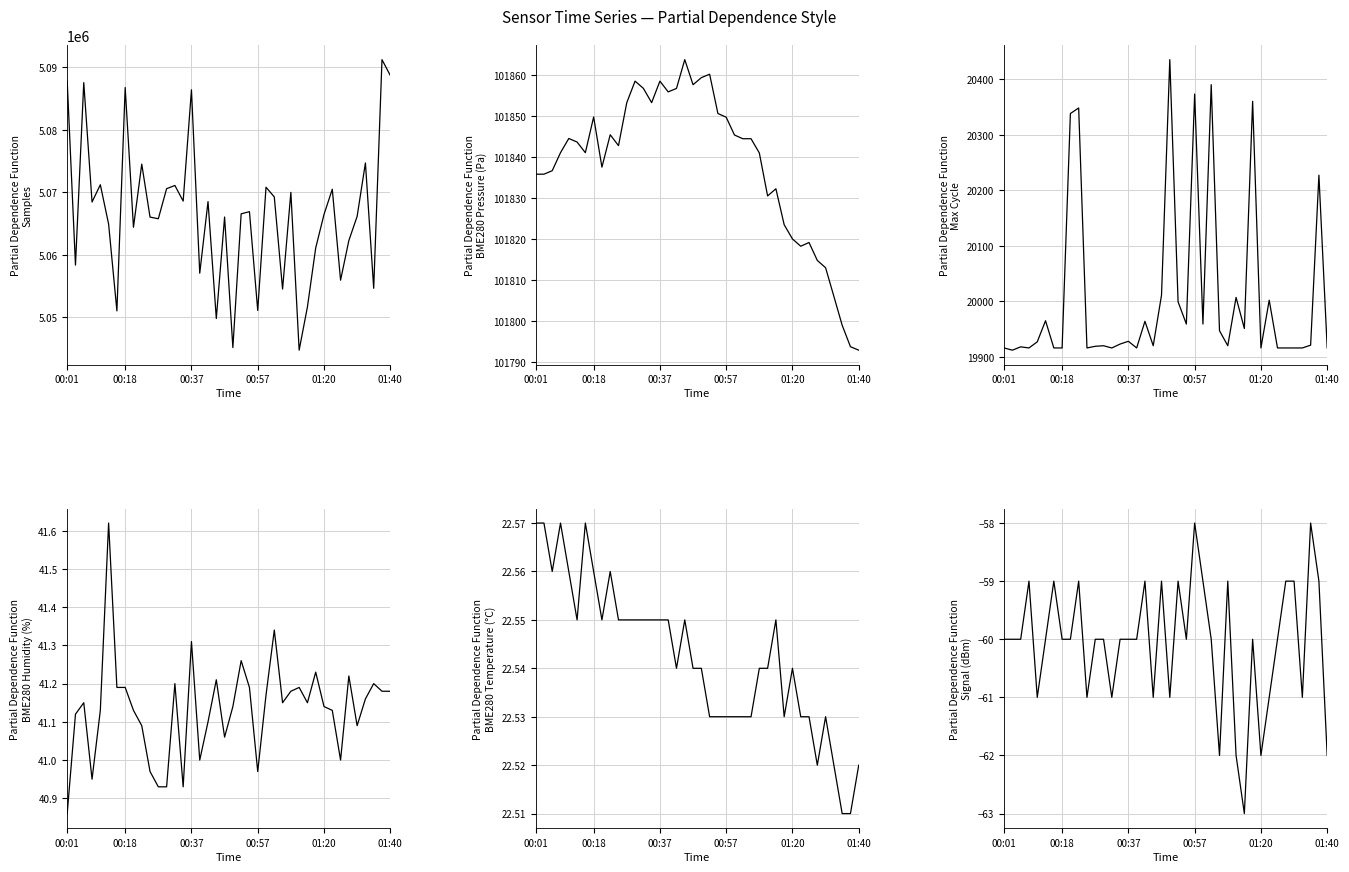

What is the minimum value for Signal?

-63.0